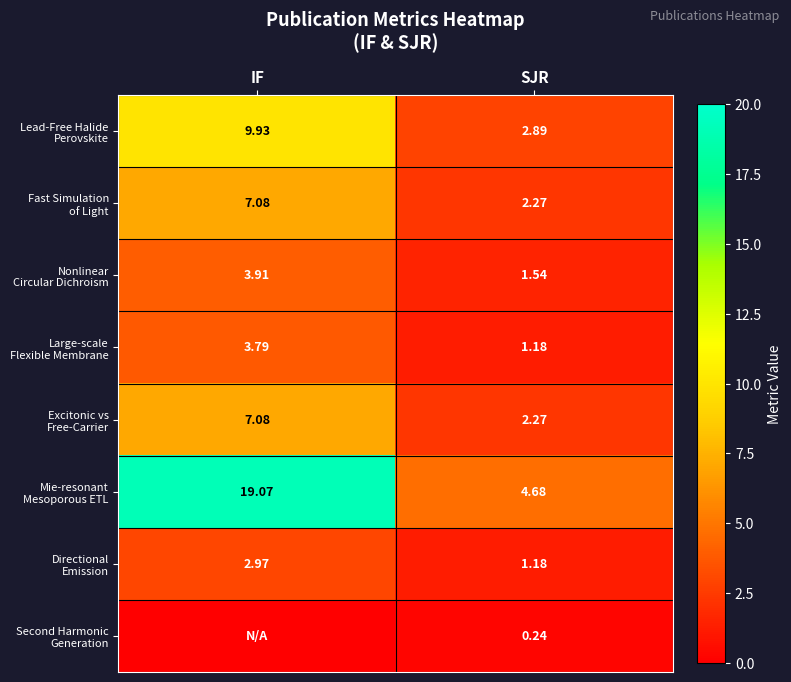

What is the total value across all series at IF?

53.8